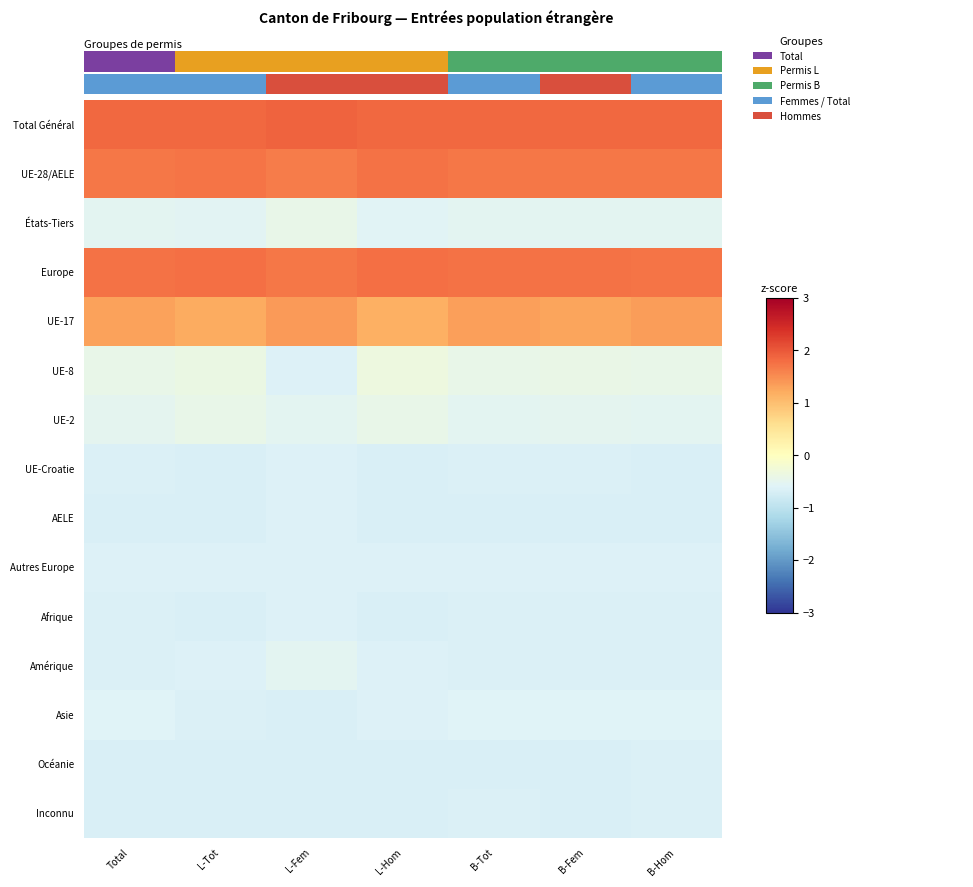

The AELE series shows -0.3 at B-Tot. True or false?

False